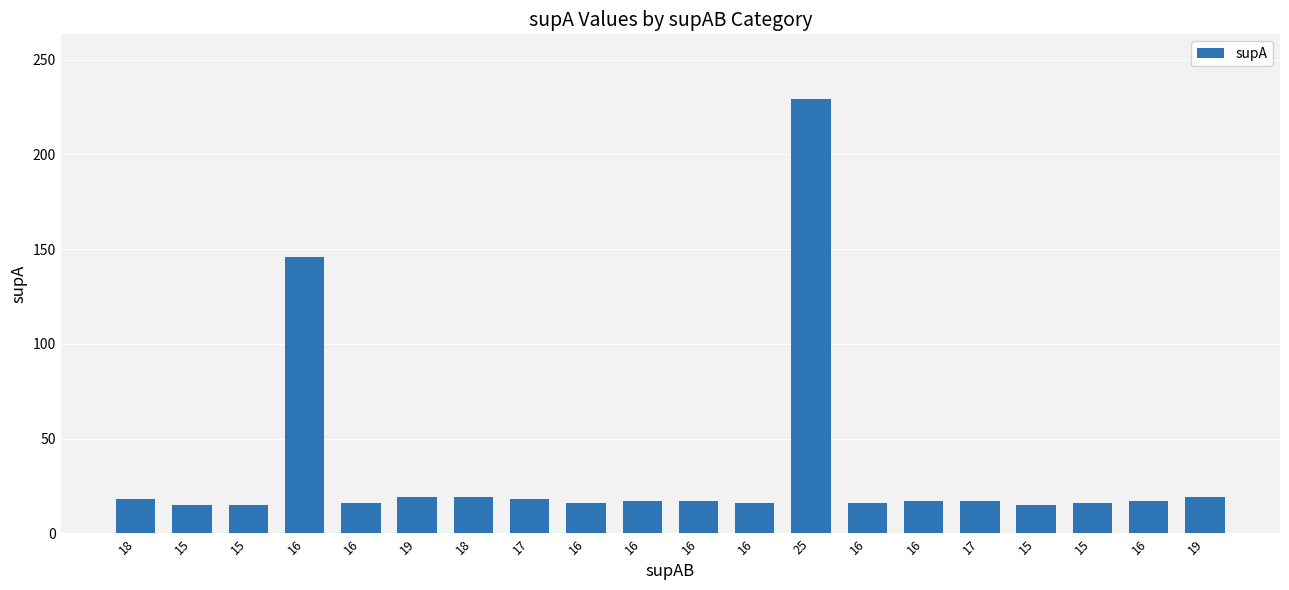

At which category does the chart reach its peak across all series?

25